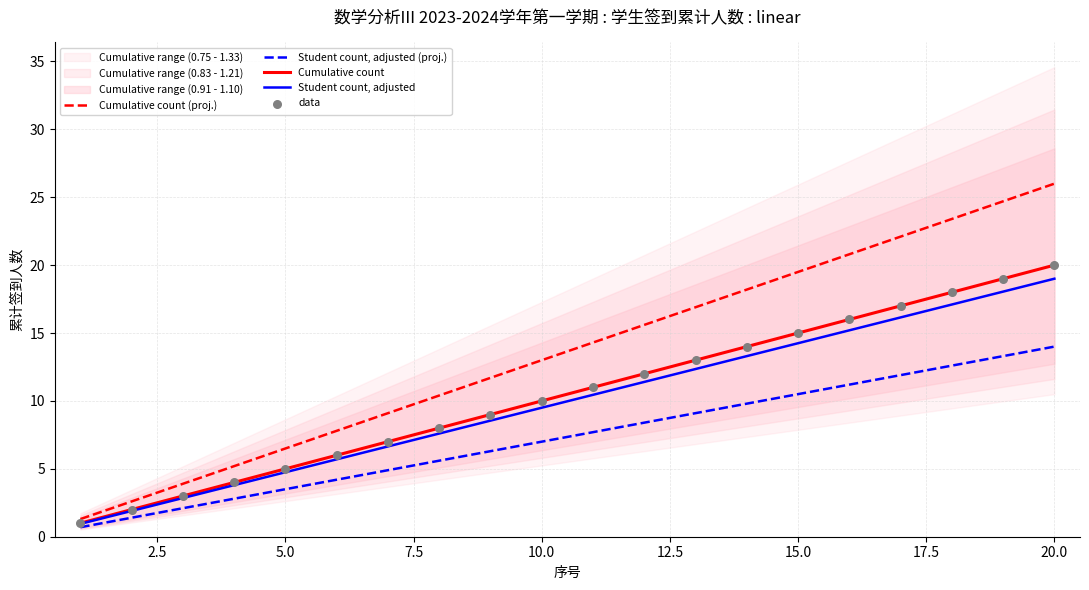

What are all the series names shown in the legend?

Cumulative count (proj.), Student count, adjusted (proj.), Cumulative count, Student count, adjusted, data